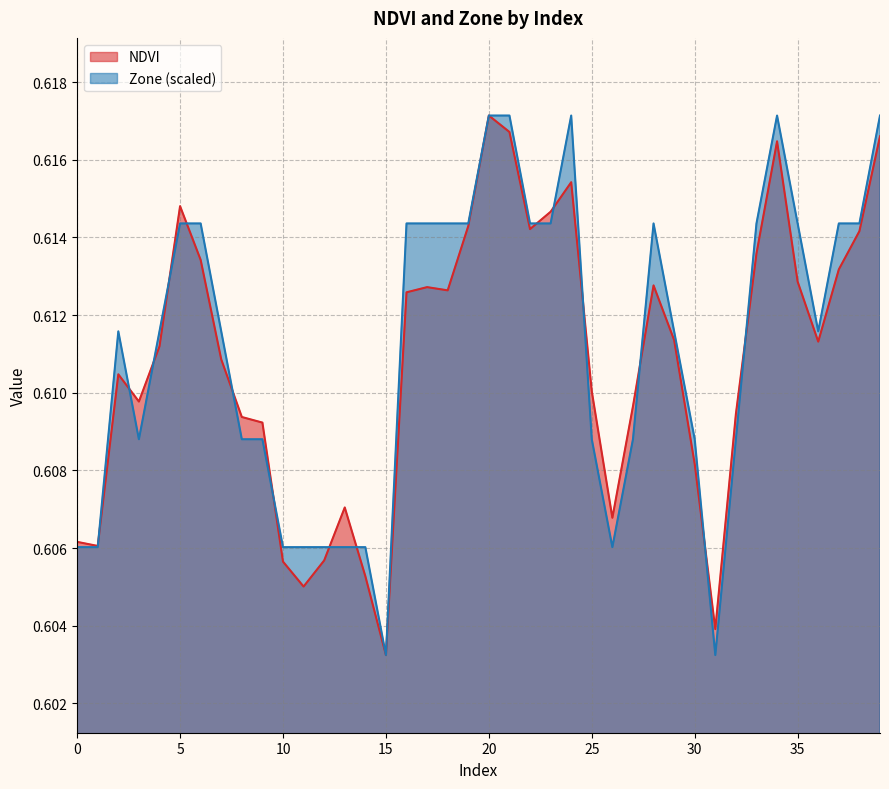

Reading left to right, list all the values displayed in this chart.

NDVI: 0.6	0.6	0.6	0.6	0.6	0.6	0.6	0.6	0.6	0.6	0.6	0.6	0.6	0.6	0.6	0.6	0.6	0.6	0.6	0.6	0.6	0.6	0.6	0.6	0.6	0.6	0.6	0.6	0.6	0.6	0.6	0.6	0.6	0.6	0.6	0.6	0.6	0.6	0.6	0.6
Zone: 0.6	0.6	0.6	0.6	0.6	0.6	0.6	0.6	0.6	0.6	0.6	0.6	0.6	0.6	0.6	0.6	0.6	0.6	0.6	0.6	0.6	0.6	0.6	0.6	0.6	0.6	0.6	0.6	0.6	0.6	0.6	0.6	0.6	0.6	0.6	0.6	0.6	0.6	0.6	0.6